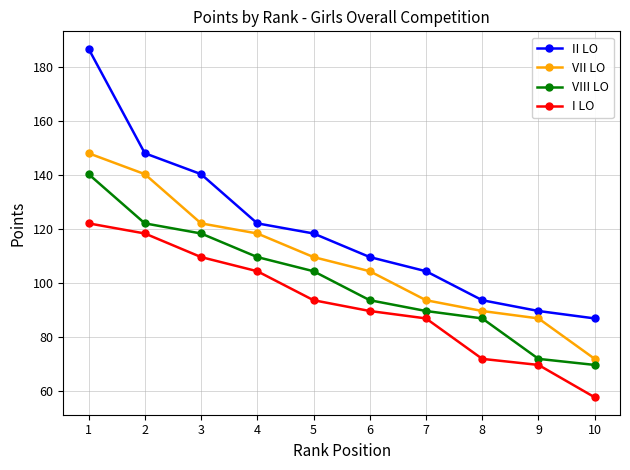

True or false: I LO has a value of 93.5 at 5.

True